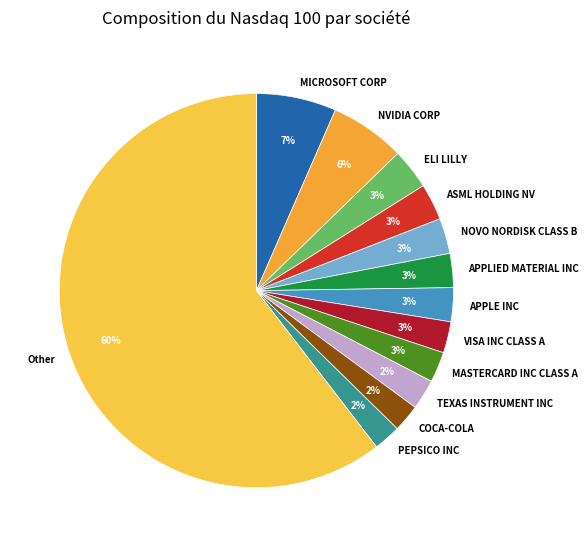

To the nearest percent, what is the difference between the VISA INC CLASS A and MICROSOFT CORP slice percentages?

4%